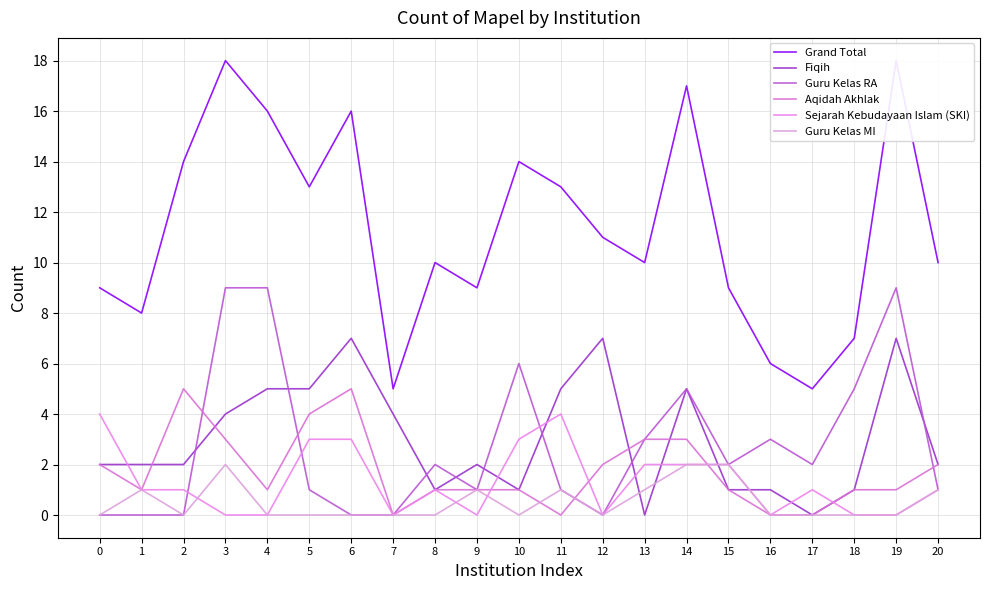

Does the chart have visible grid lines?

Yes